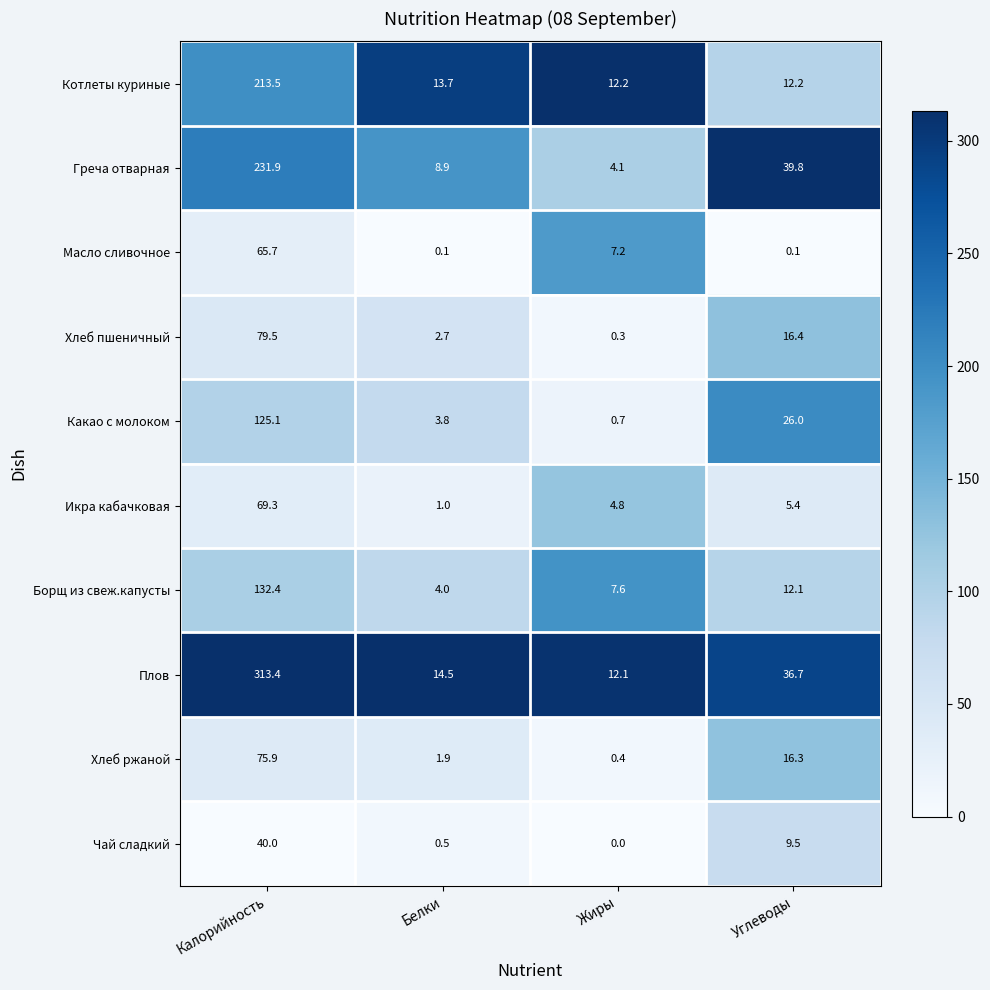

What is the difference between the maximum and minimum values in the Масло сливочное series?

65.6